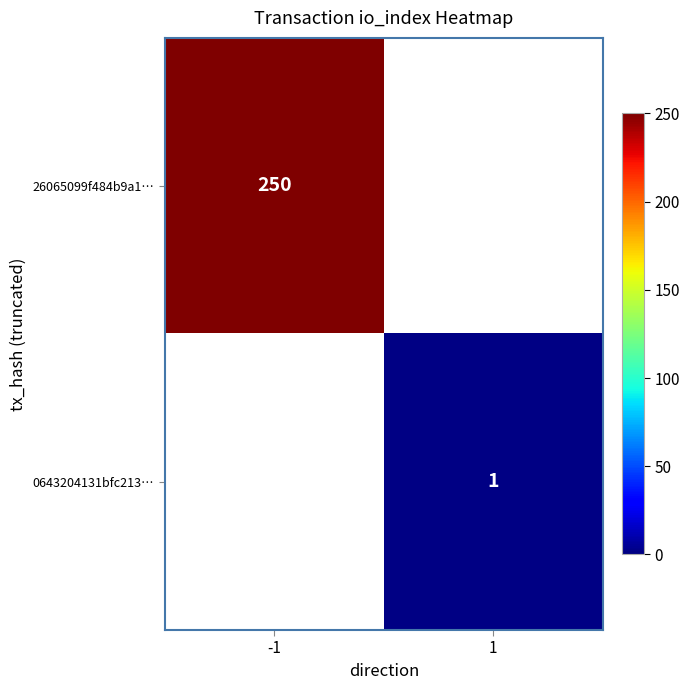

The value of 0643204131bfc213… at 1 is 2. True or false?

False